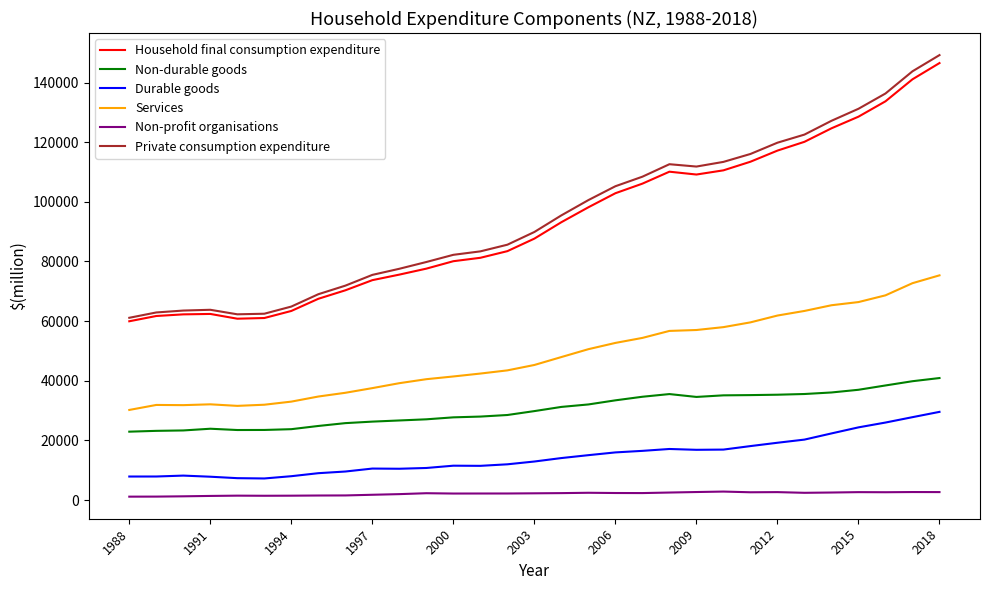

Which series has the widest spread of values?

Private consumption expenditure